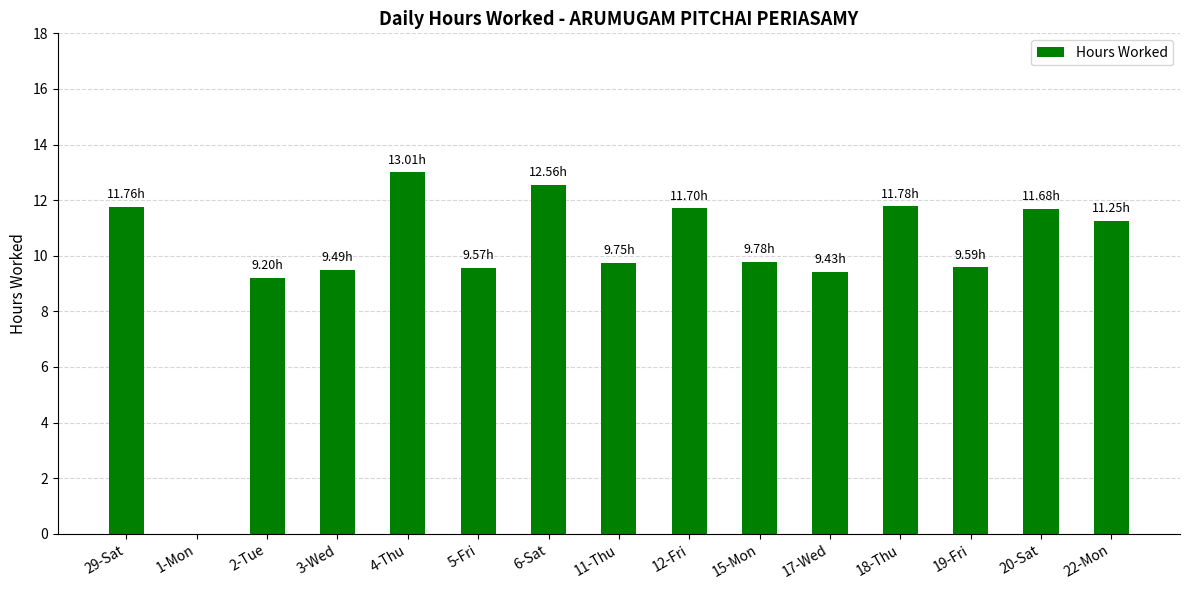

Are the bars grouped side by side (vs. stacked)?

No